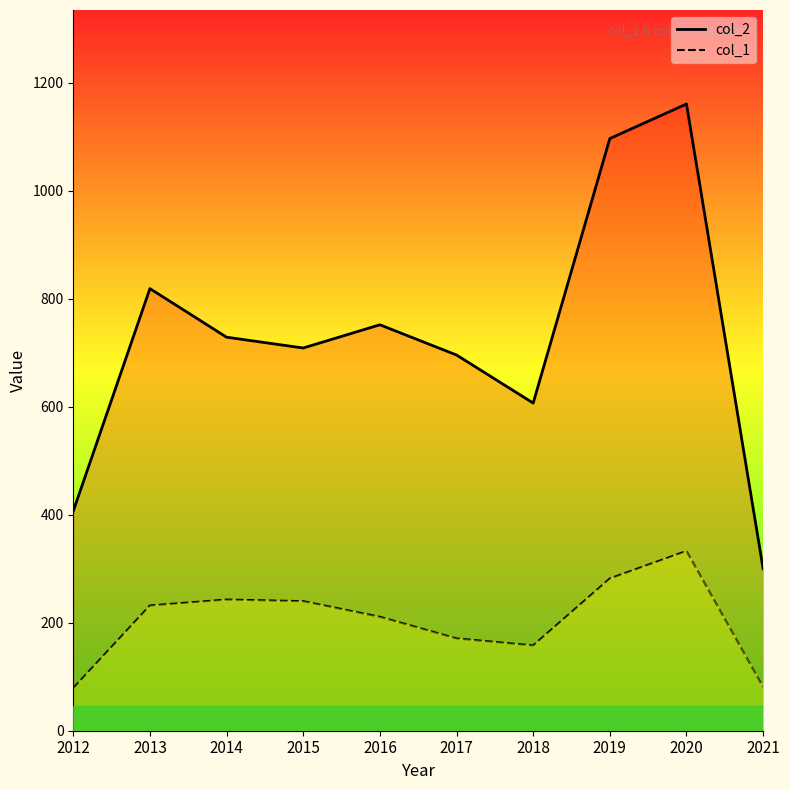

List the series in order of their peak value, highest first.

col_2, col_1